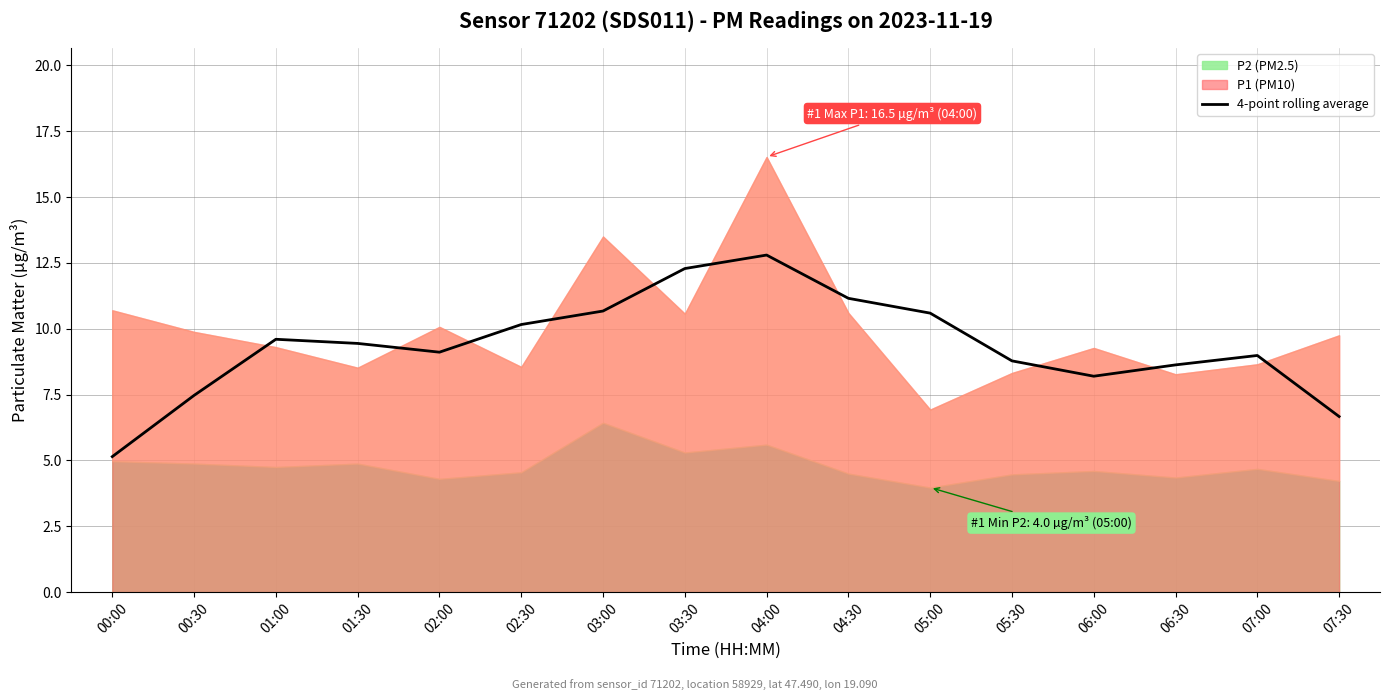

The chart shows a value of 9.4 at 01:30. True or false?

True